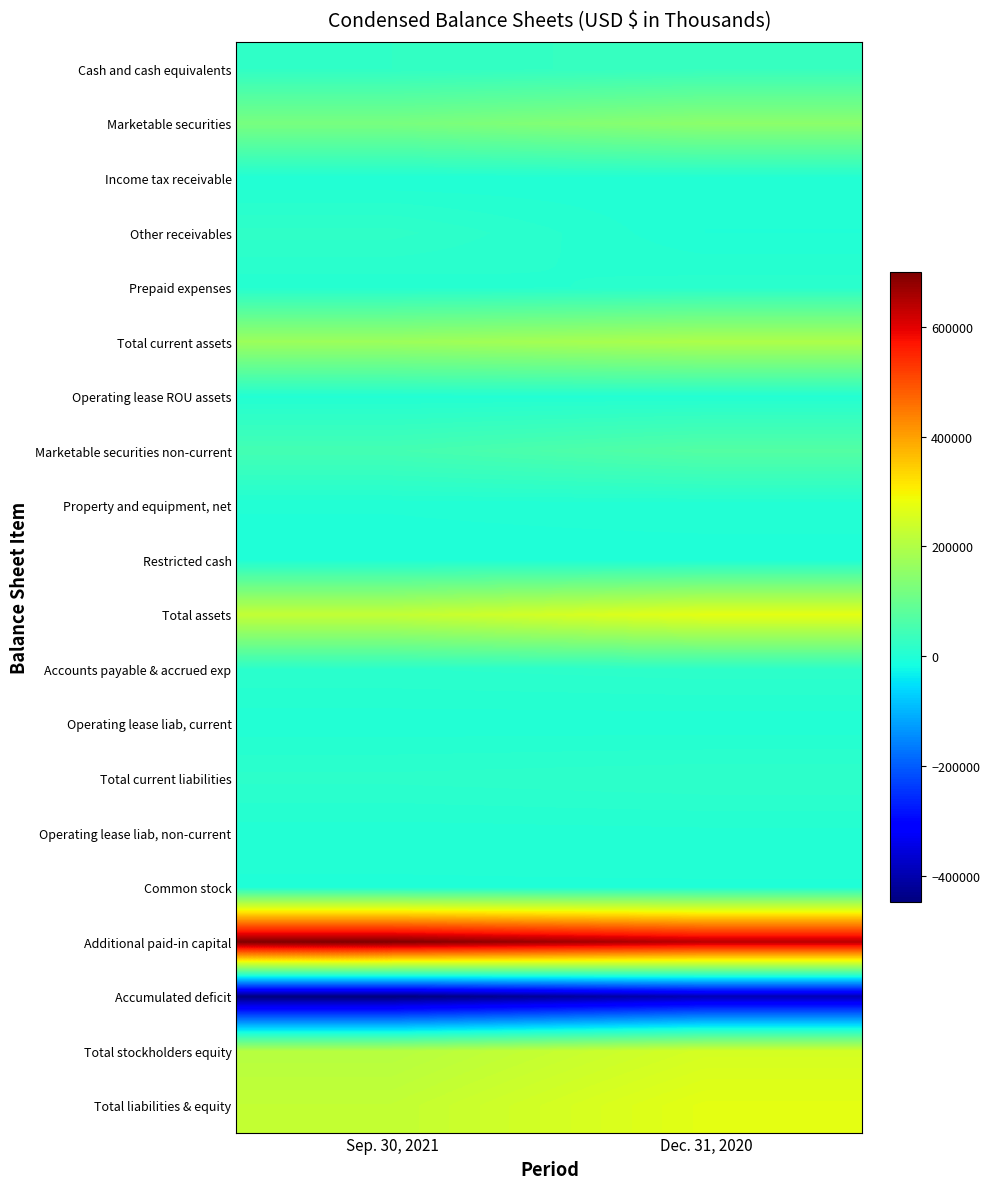

Which has a higher value, Dec. 31, 2020 or Sep. 30, 2021?

Dec. 31, 2020